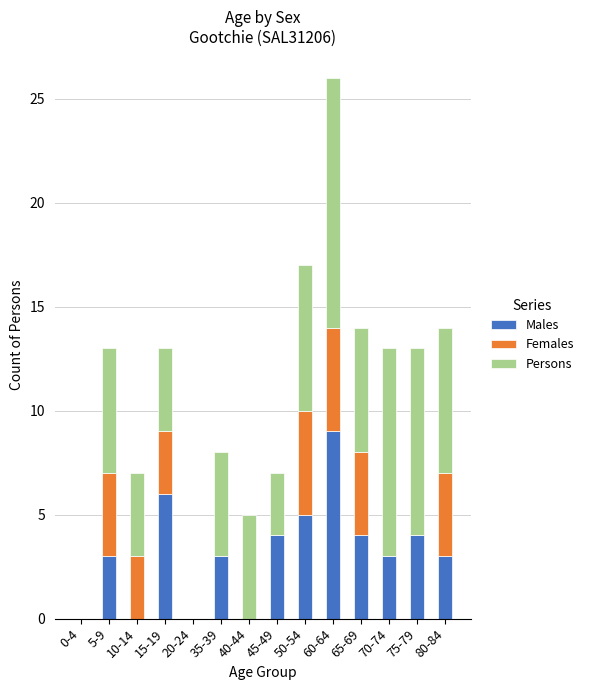

At which category is the sum across all series the highest?

60-64